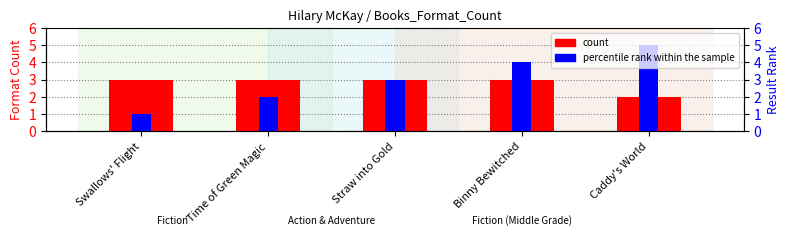

What value does the percentile rank within the sample series have at Swallows' Flight?

1